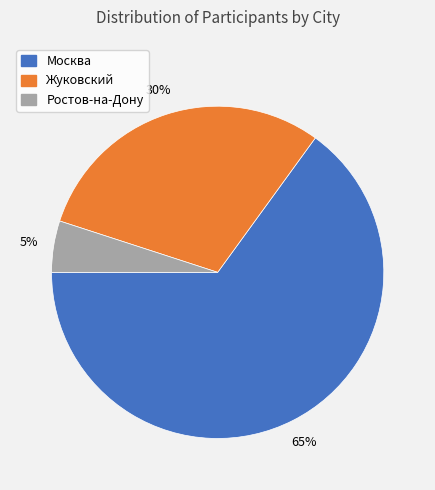

Rank the categories by value from lowest to highest.

Ростов-на-Дону, Жуковский, Москва